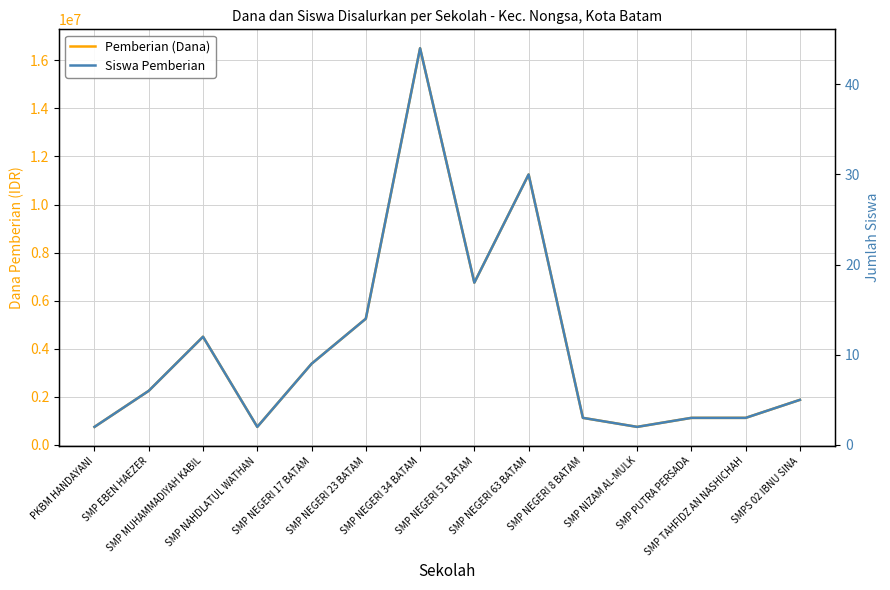

How many lines are shown in the chart?

2